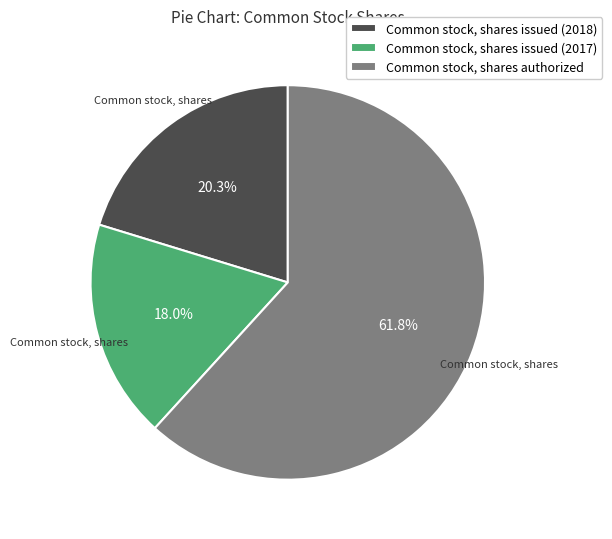

Count the number of slices in the pie.

3